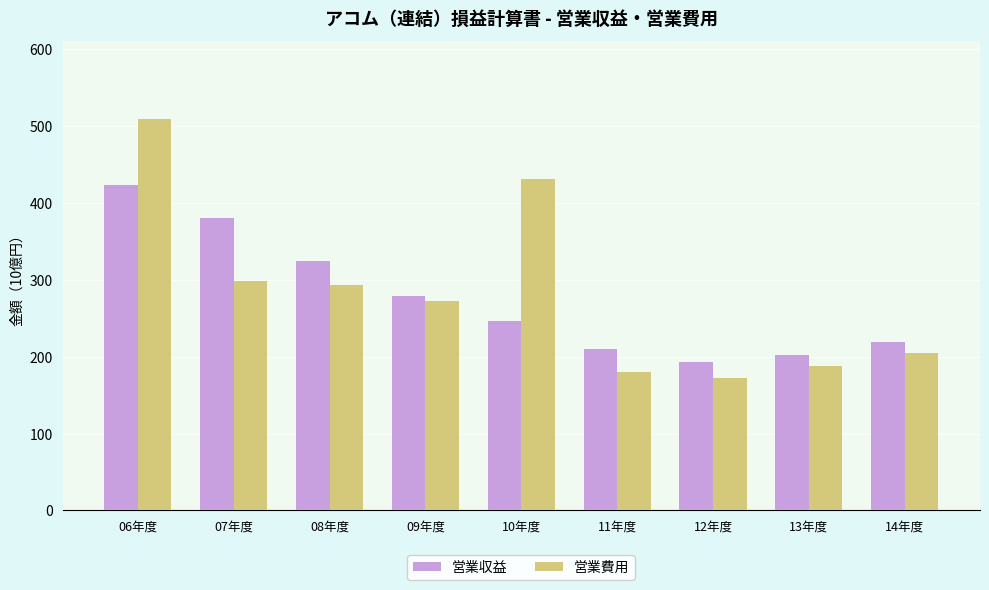

Does the chart contain stacked bars?

No